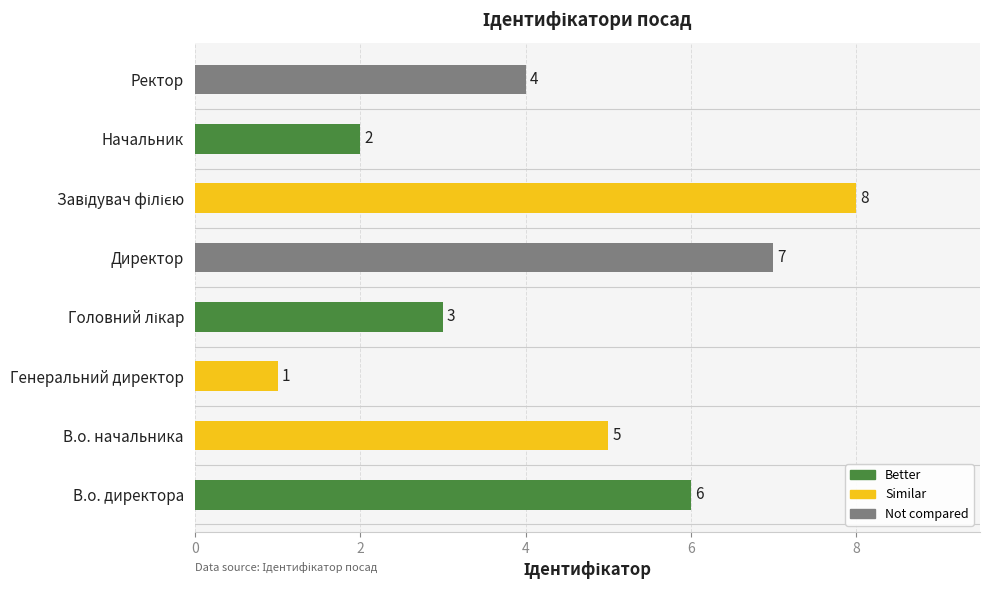

What is the ratio of the value at Ректор to the value at Генеральний директор?

4.0